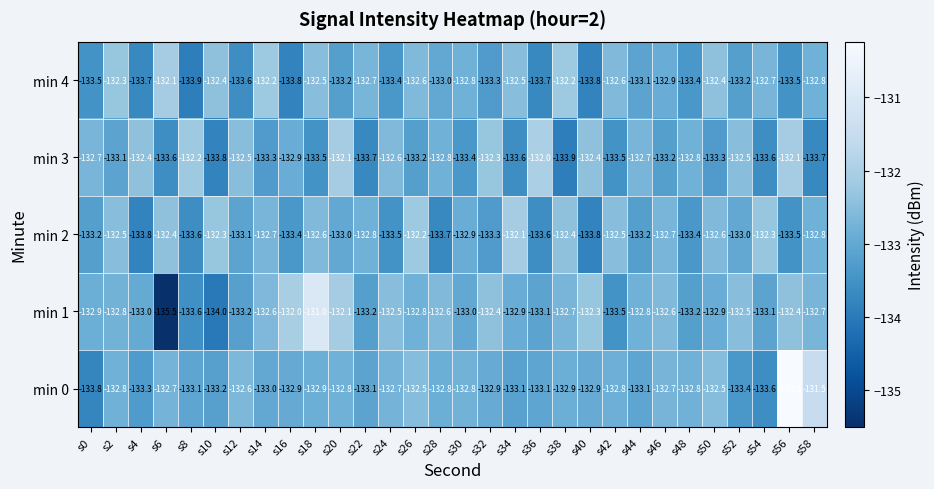

Is it true that min 0 equals -235.9 at s22?

False